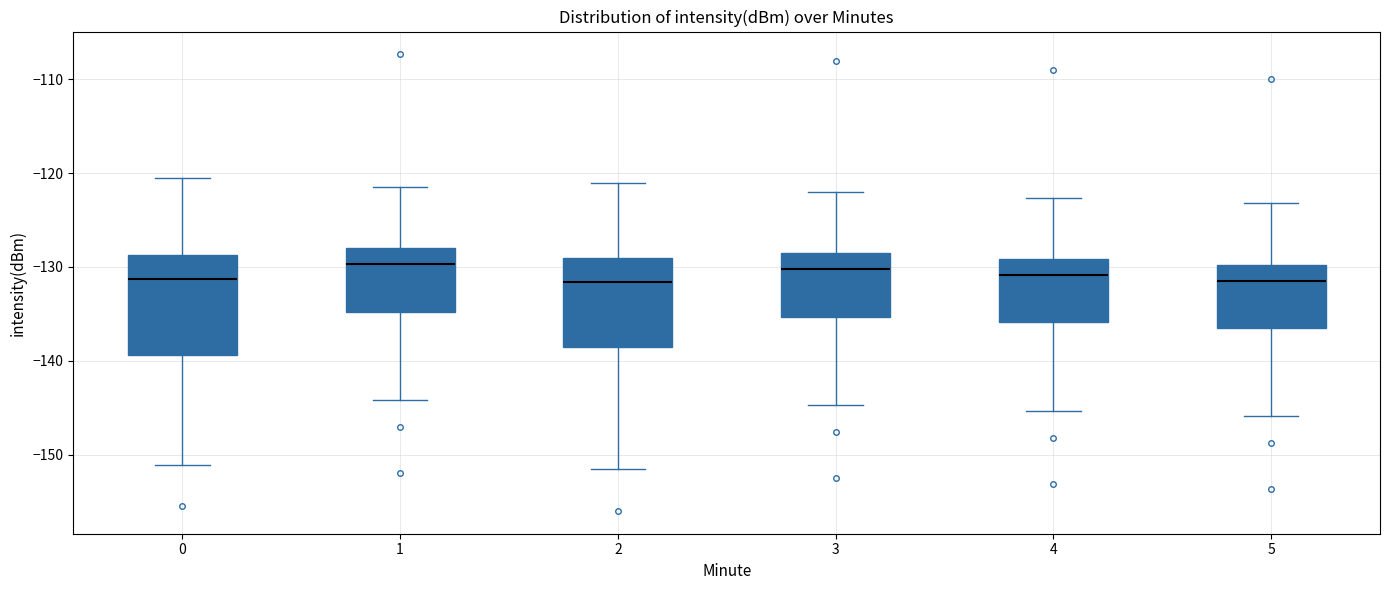

Reading left to right, read every box against the y-axis: the position of its median line, the range the box covers, and the ends of its whiskers. The values are not printed on the chart, so give them approximately, as read against the axis.

0: median -131, box -139 to -129, whiskers -151 to -121
1: median -130, box -135 to -128, whiskers -144 to -121
2: median -132, box -138 to -129, whiskers -151 to -121
3: median -130, box -135 to -128, whiskers -145 to -122
4: median -131, box -136 to -129, whiskers -145 to -123
5: median -131, box -136 to -130, whiskers -146 to -123